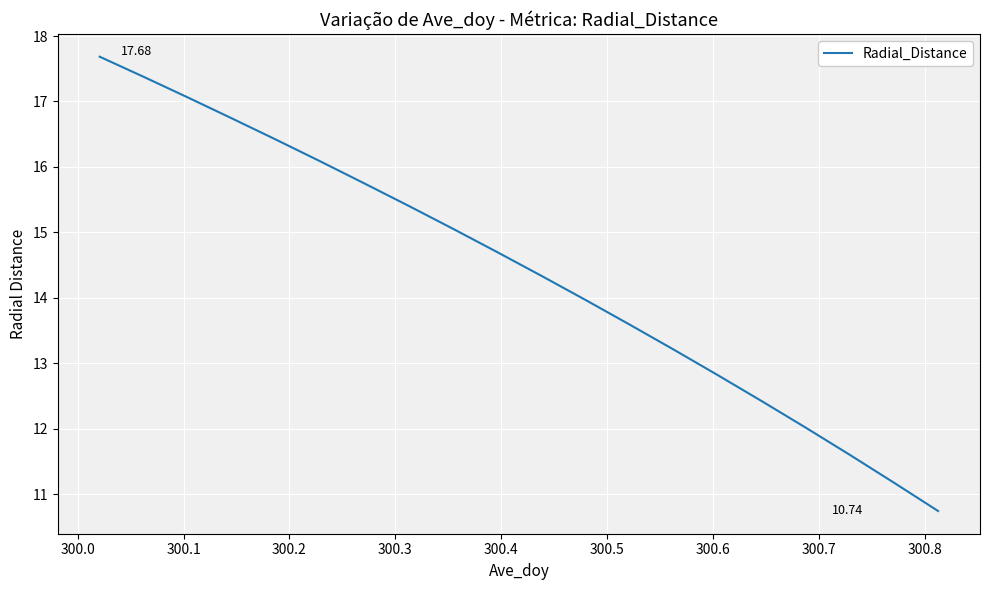

What is the difference between the maximum and minimum values?

6.9